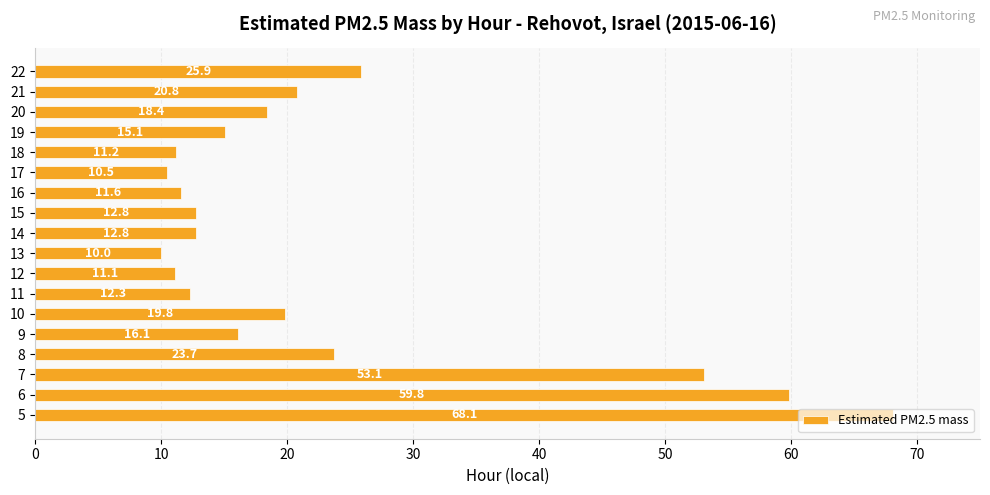

What is the greatest value displayed?

68.1